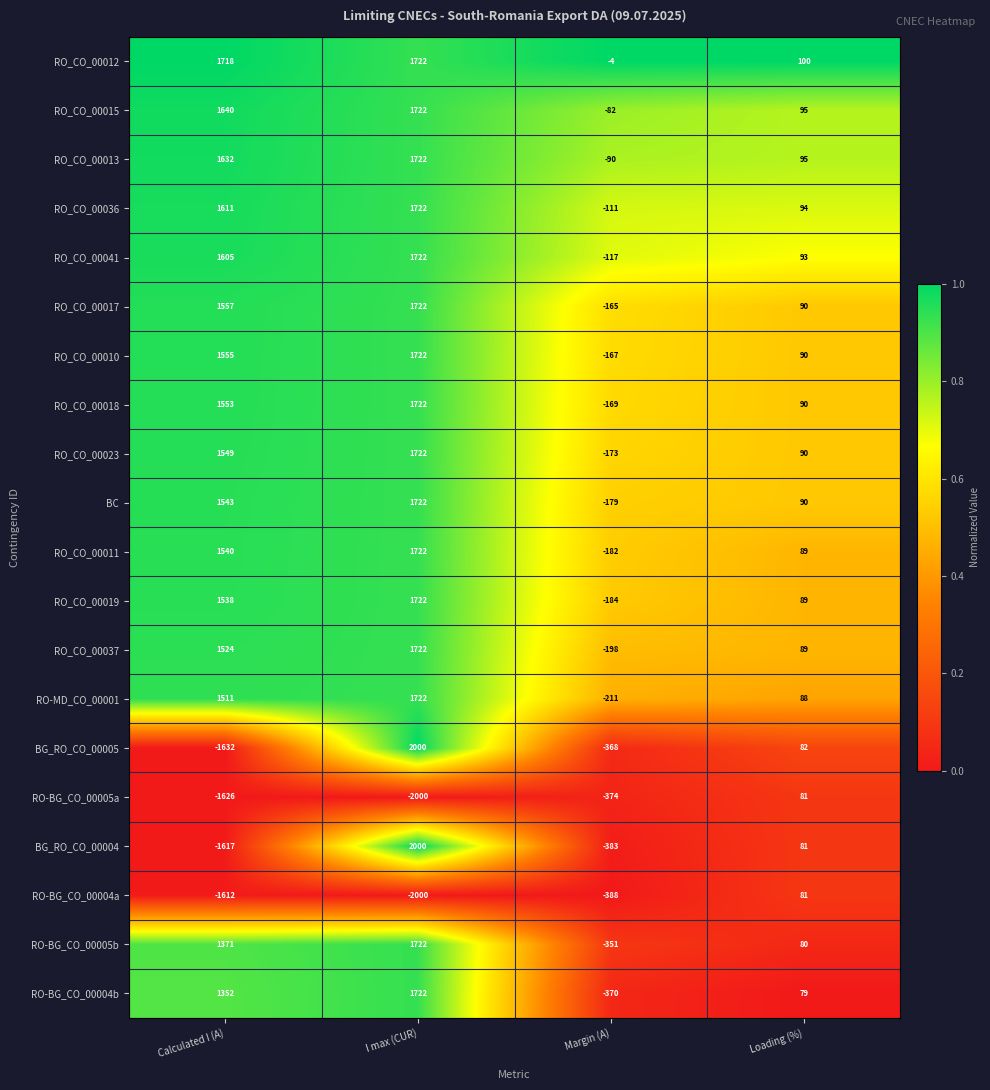

At which label is RO-MD_CO_00001 closest to 755?

Loading (%)